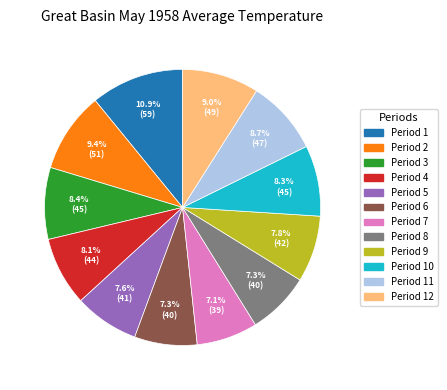

How many segments does this pie chart have?

12